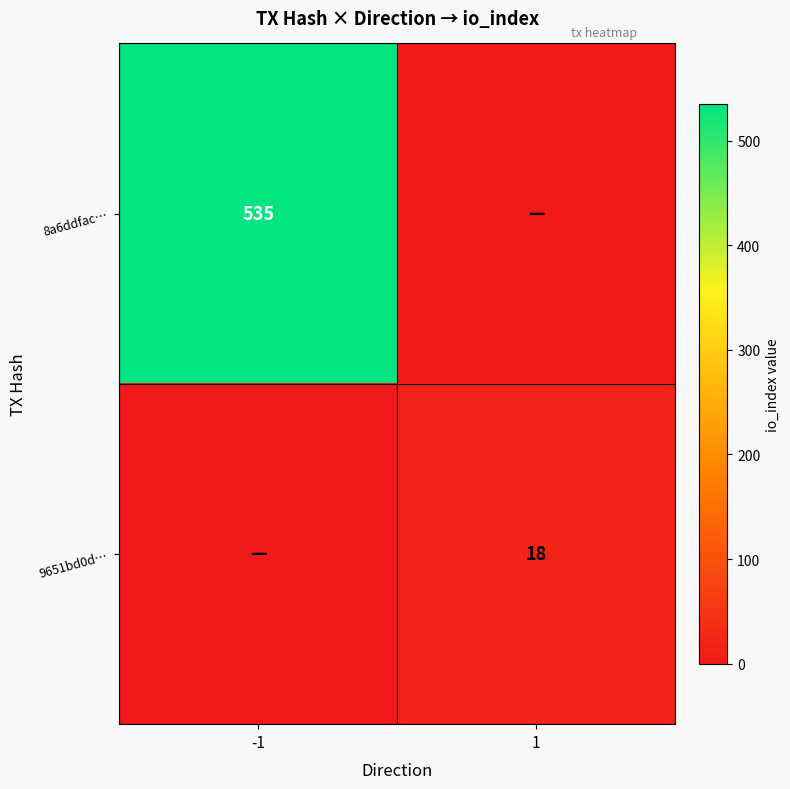

The 8a6ddfac… series shows 224 at -1. True or false?

False